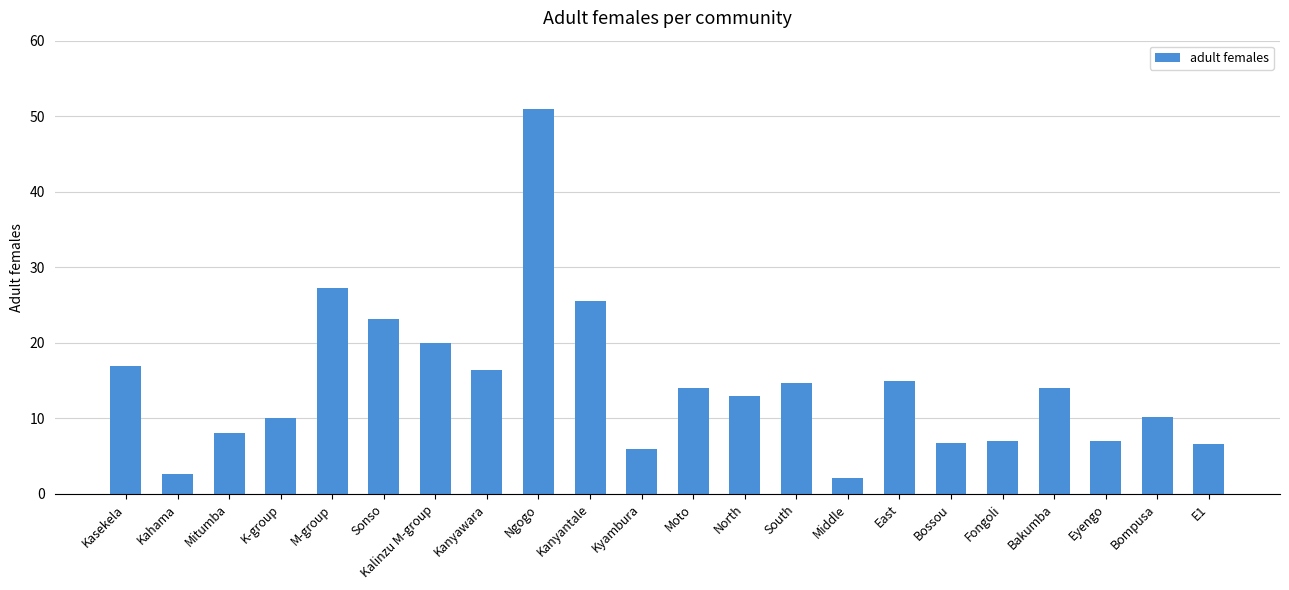

What is the change in value from M-group to East?

-12.3